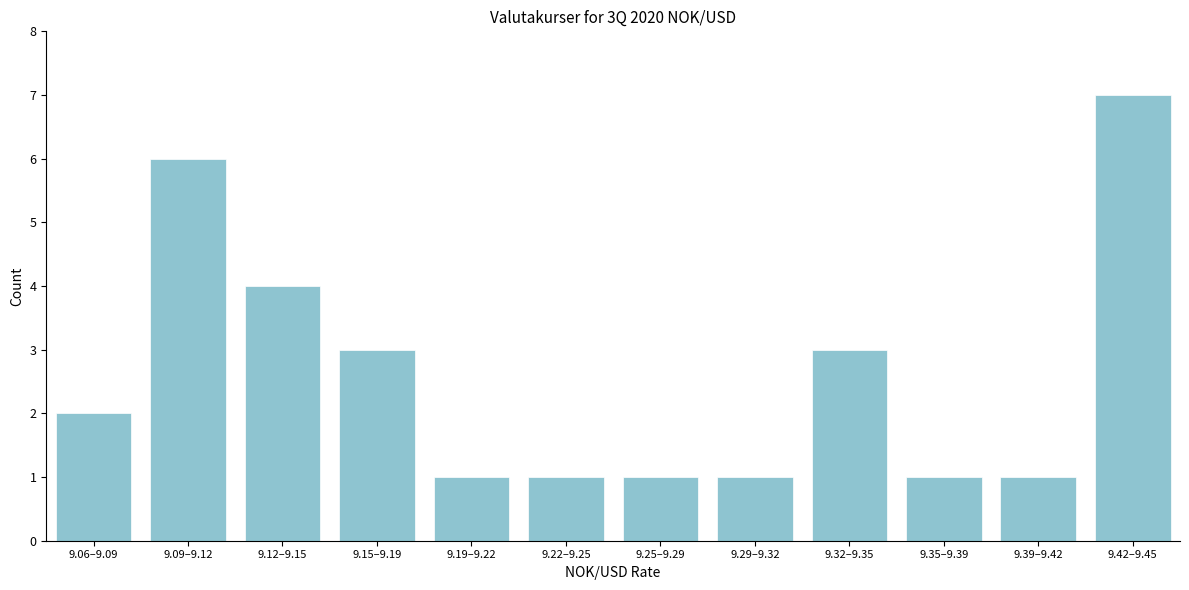

Reading left to right, extract all data points from this chart.

9.06–9.09=2	9.09–9.12=6	9.12–9.15=4	9.15–9.19=3	9.19–9.22=1	9.22–9.25=1	9.25–9.29=1	9.29–9.32=1	9.32–9.35=3	9.35–9.39=1	9.39–9.42=1	9.42–9.45=7